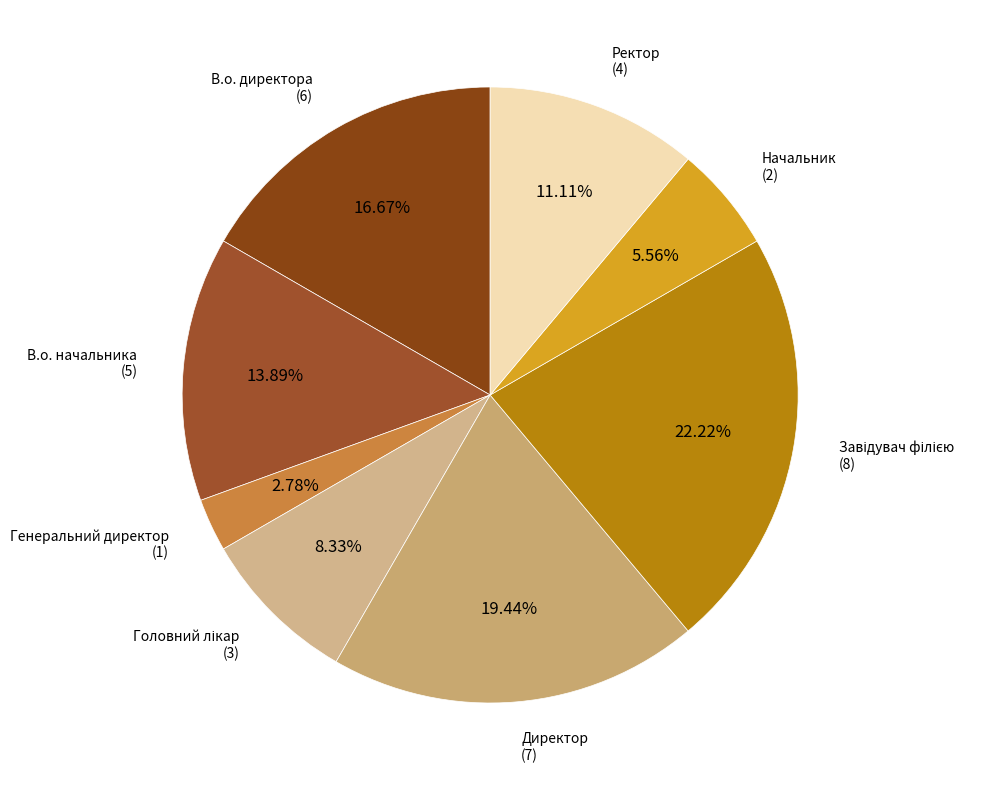

Does Начальник account for over 50% of the chart?

No